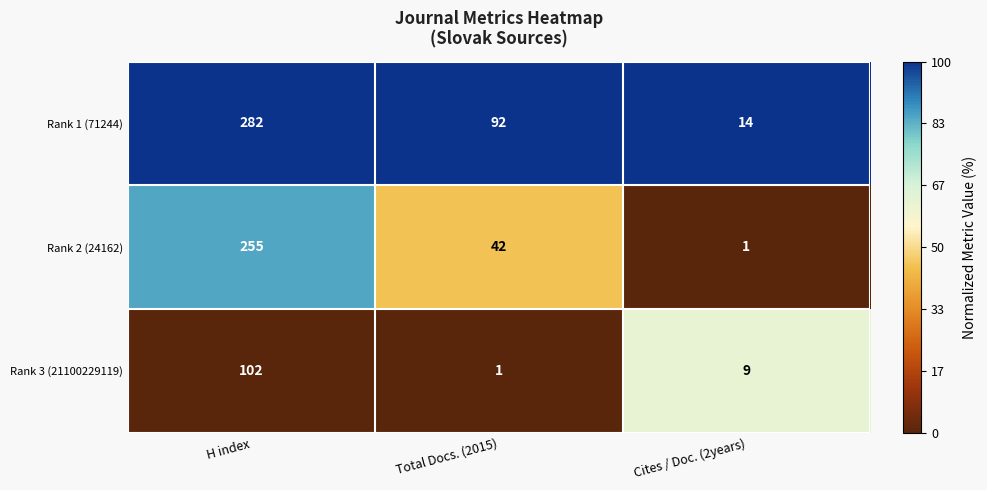

Which series has the largest range (max minus min)?

Rank 1 (71244)